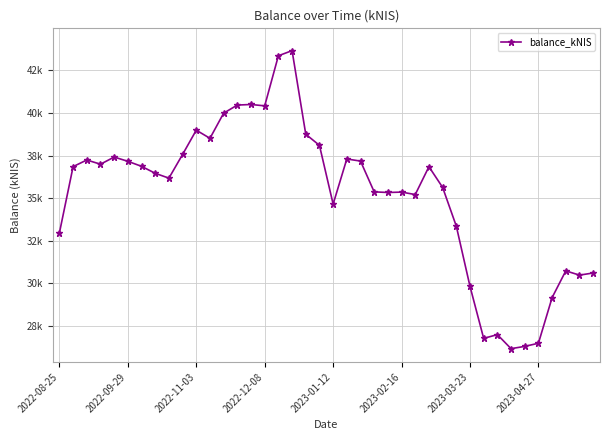

Does the chart have visible grid lines?

Yes